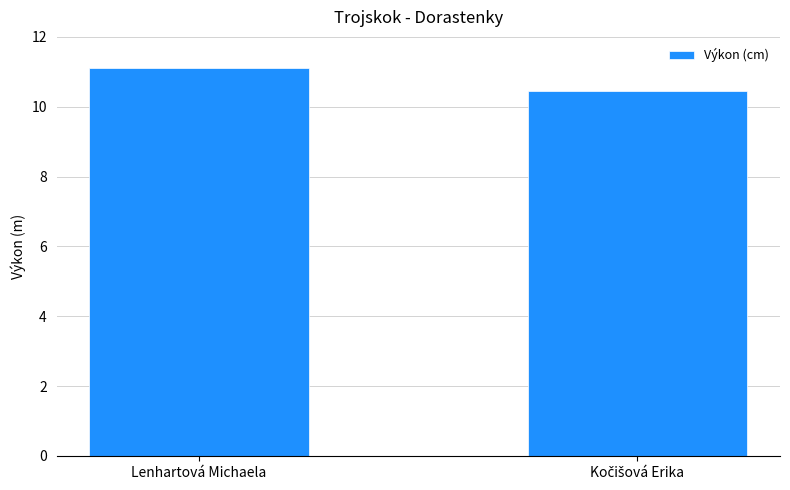

Is it true that the value at Lenhartová Michaela is 4.0?

False